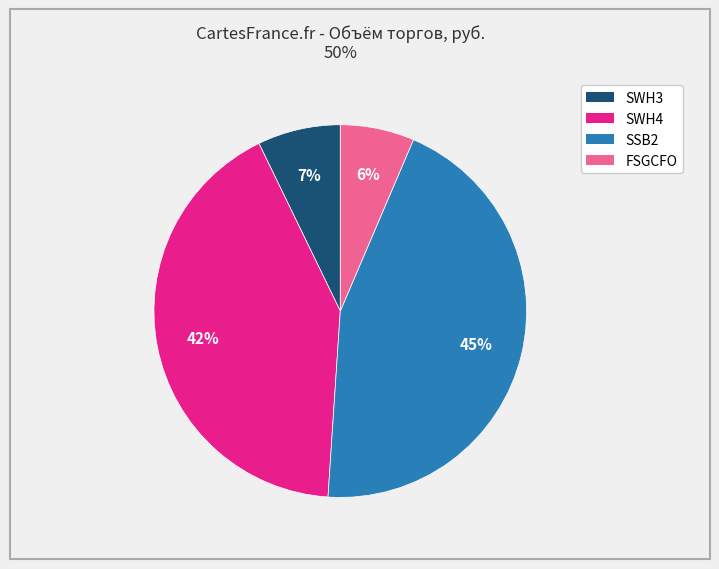

Rank the categories by value from lowest to highest.

FSGCFO, SWH3, SWH4, SSB2